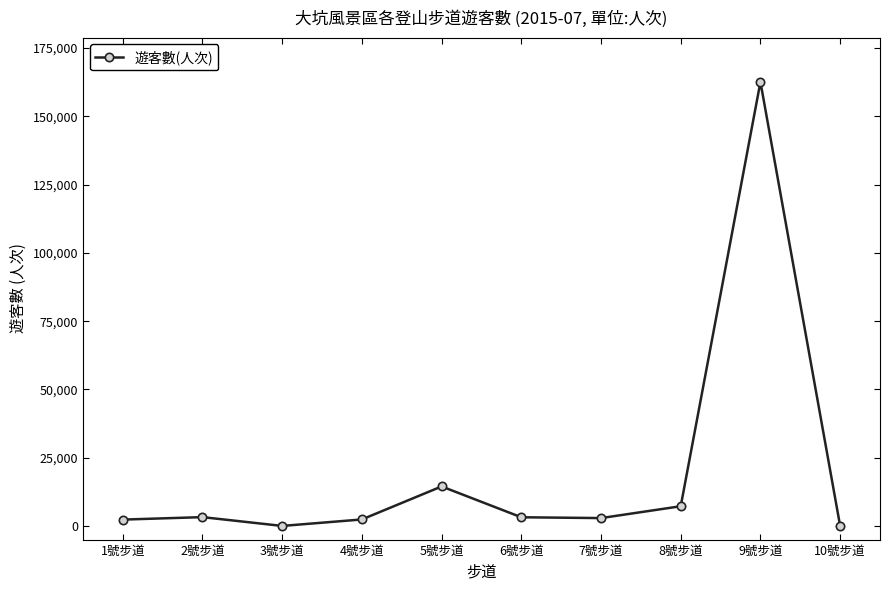

The value at 10號步道 is 0. True or false?

True